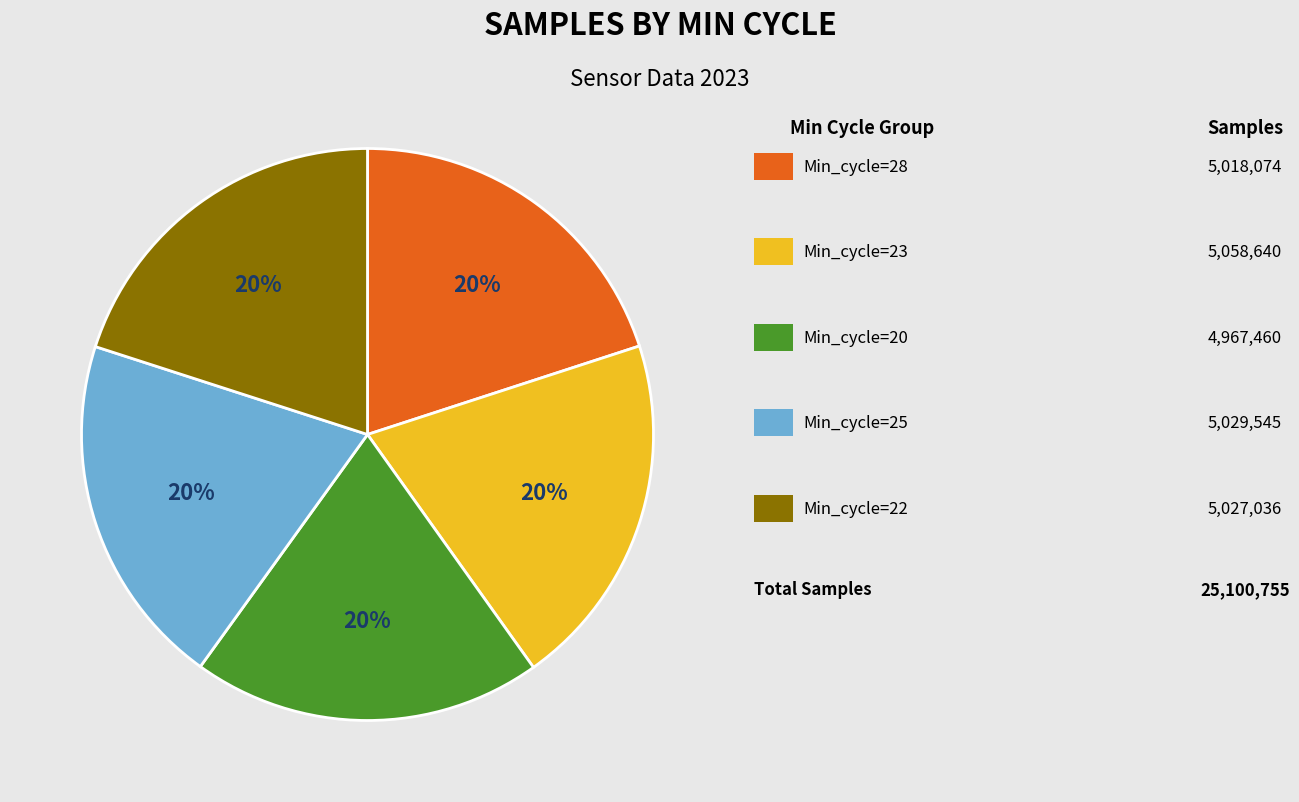

To the nearest percent, what is the average slice percentage?

20%